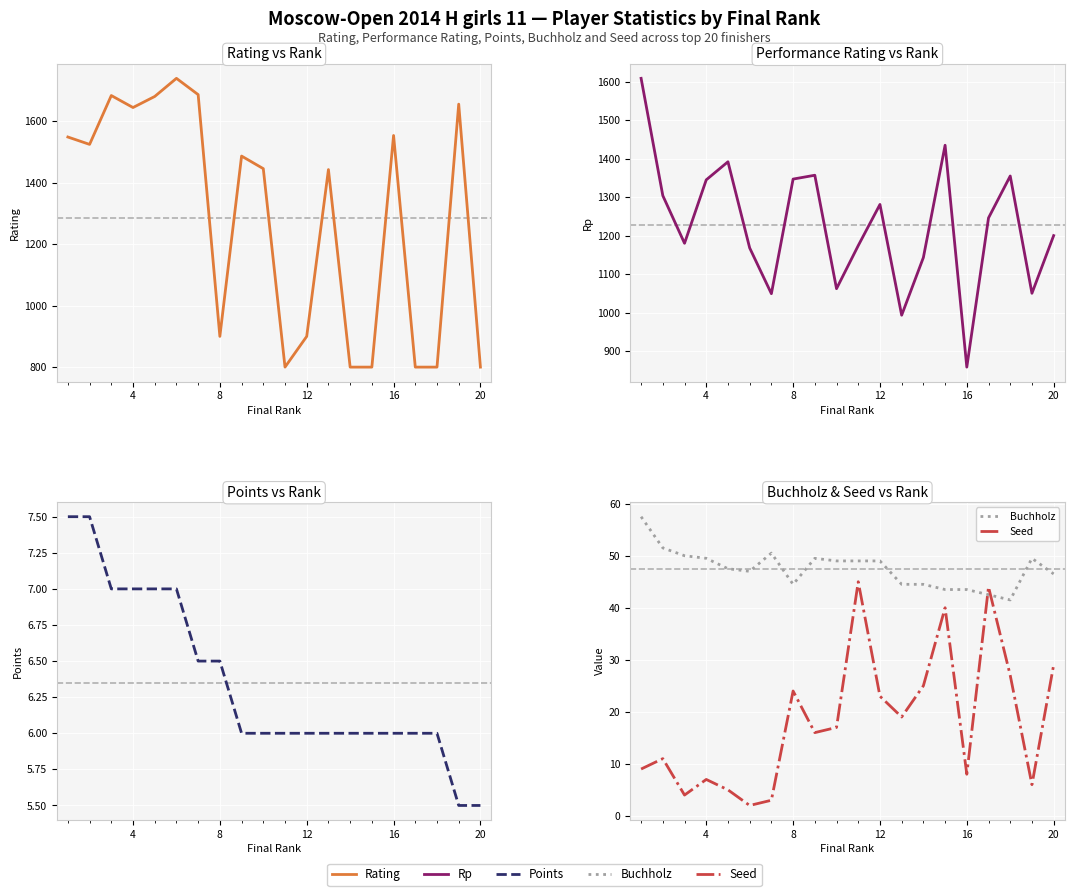

Does the chart display data point markers on the line(s)?

No